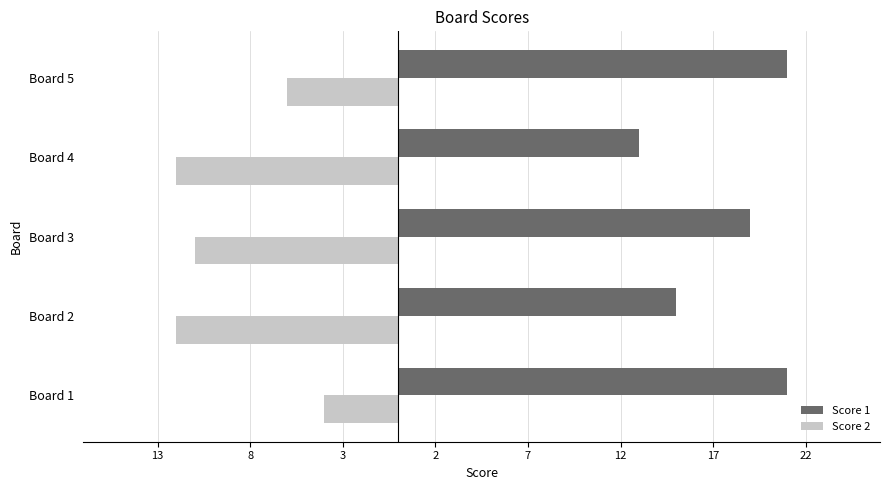

What is the lowest value of the Score 1 series?

13